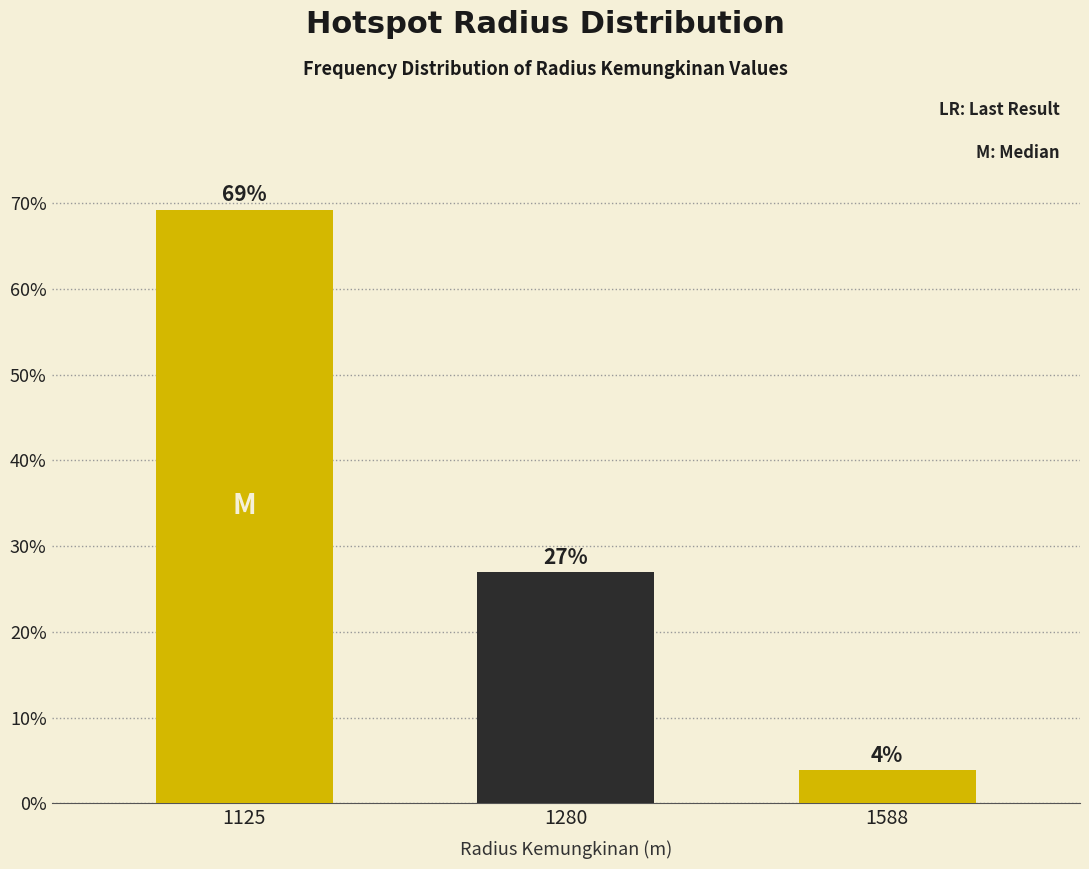

List the labels in order of value, largest first.

1125, 1280, 1588